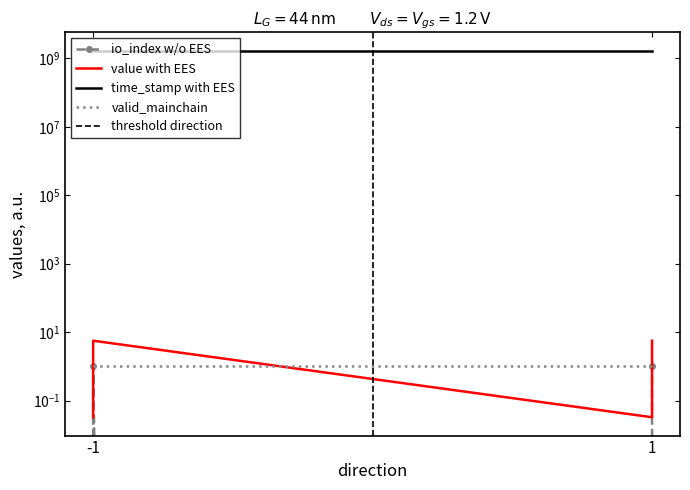

What is the highest value of the value series?

5.6